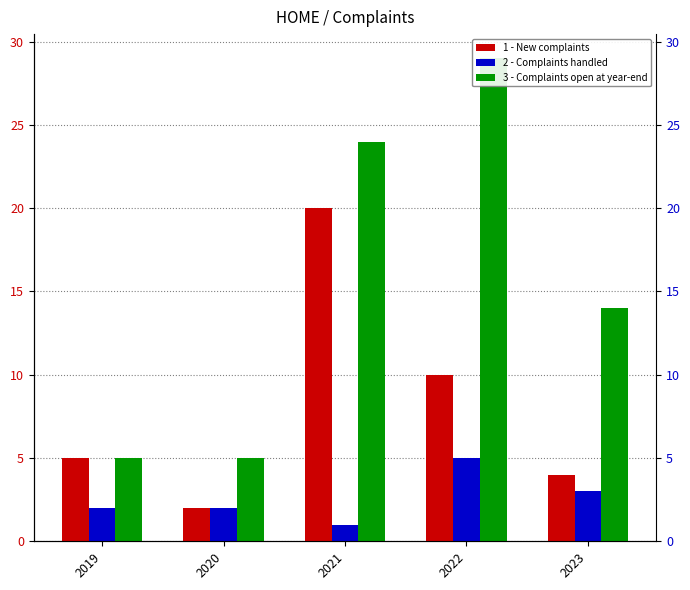

What is the smallest value displayed?

1